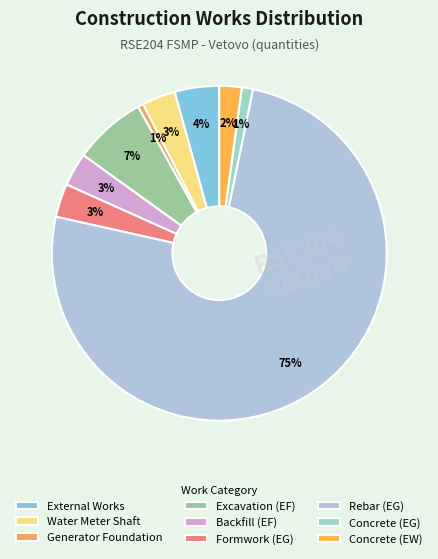

Does any single category account for the majority?

Yes